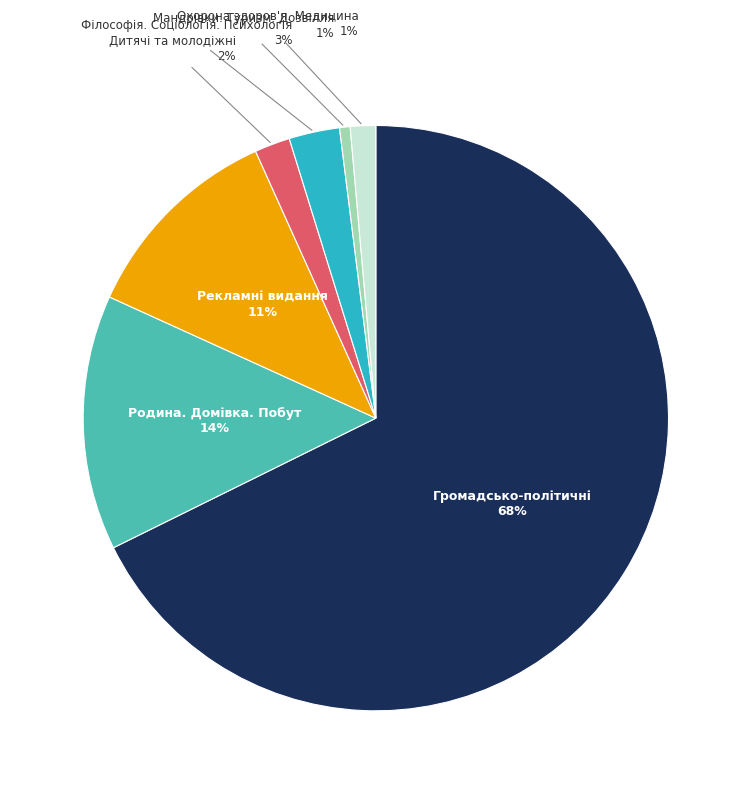

Is there a majority slice in this chart?

Yes